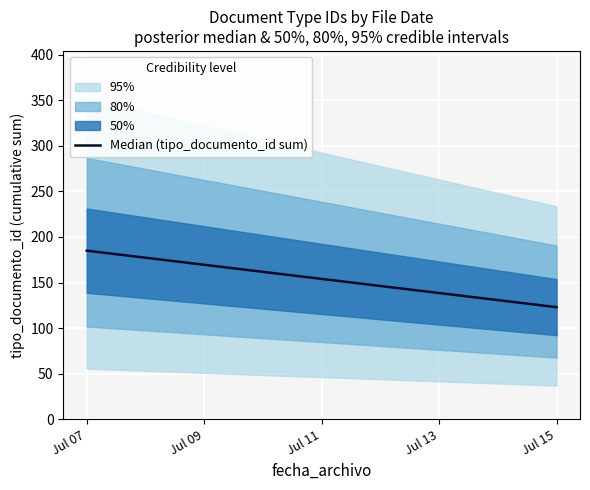

How many values are below 185?

1